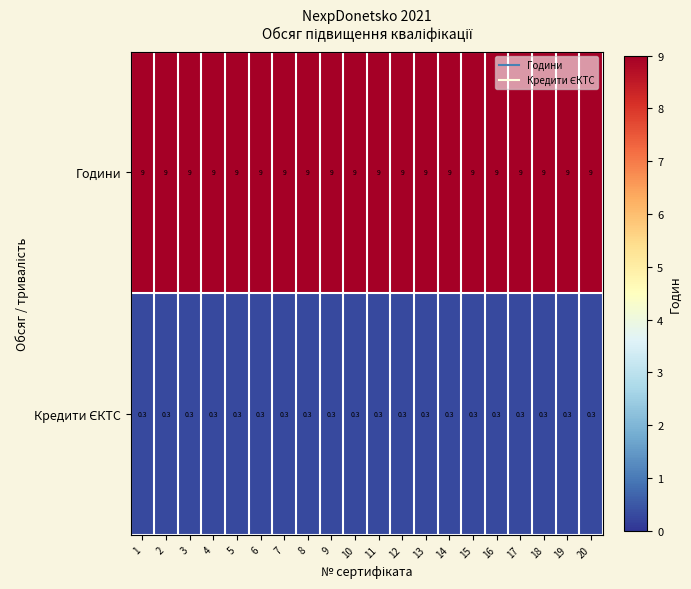

What is the minimum value for Години?

9.0